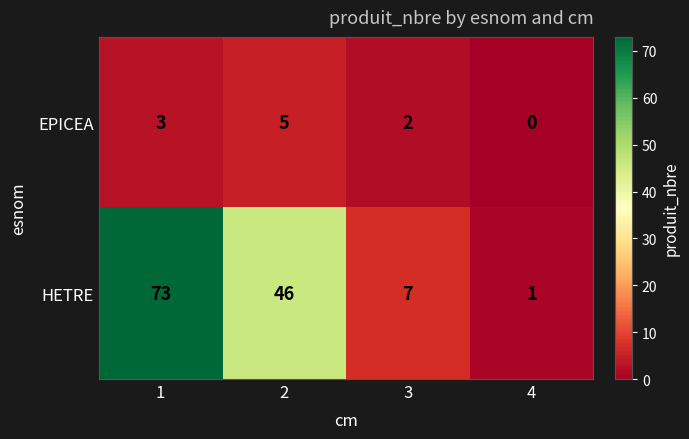

The value of EPICEA at 3 is 3. True or false?

False